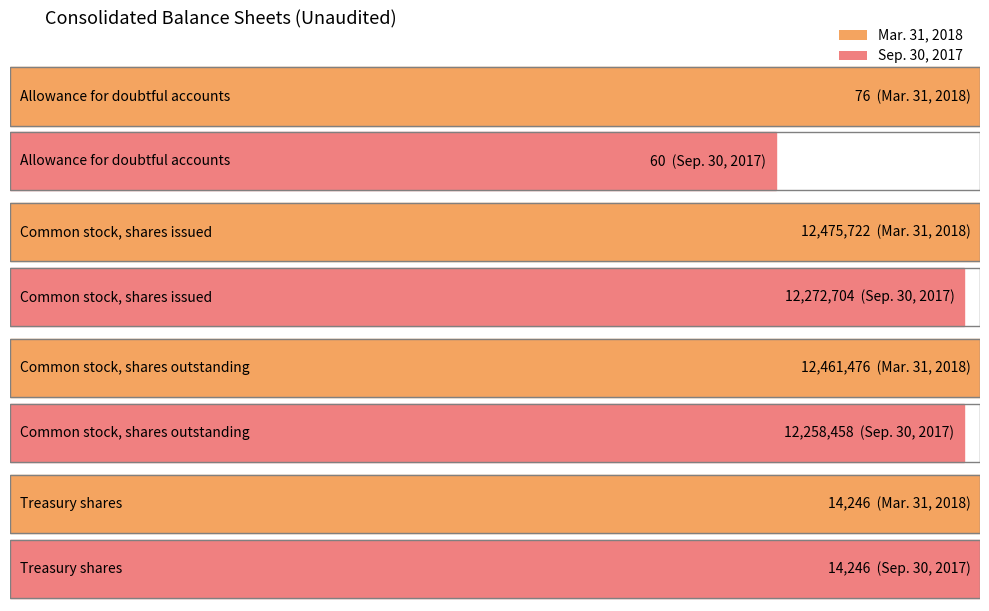

List the series in order of their peak value, highest first.

Mar. 31, 2018, Sep. 30, 2017